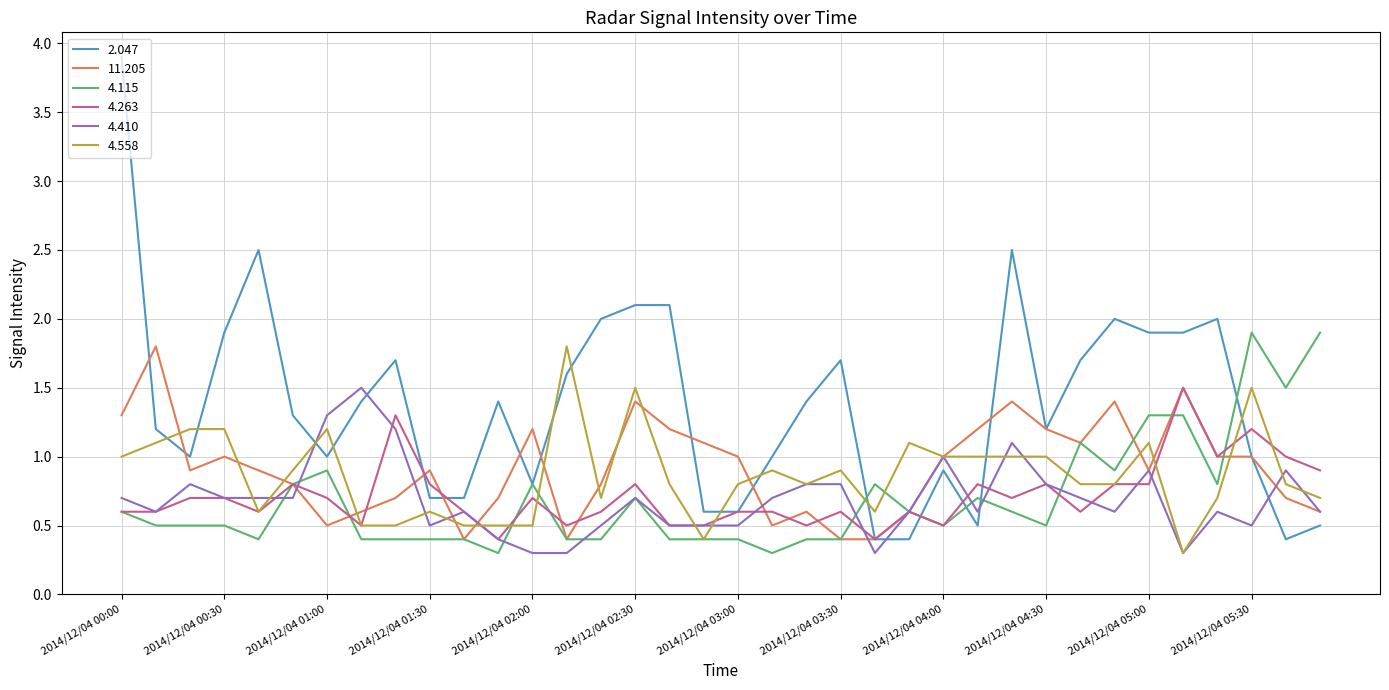

Which series has the largest total across all categories?

2.047